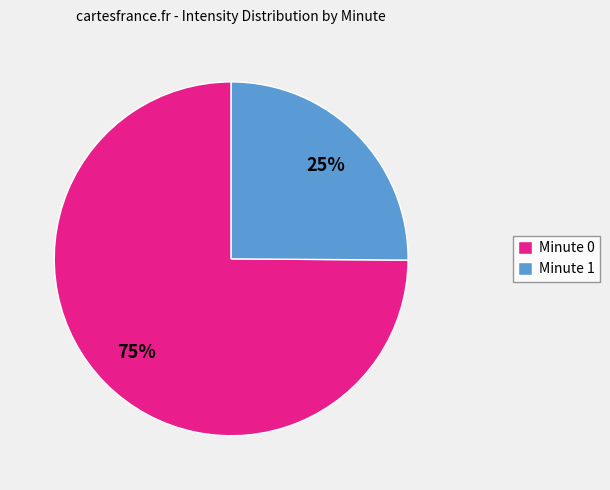

To the nearest percent, what percentage of the pie is Minute 1?

25%